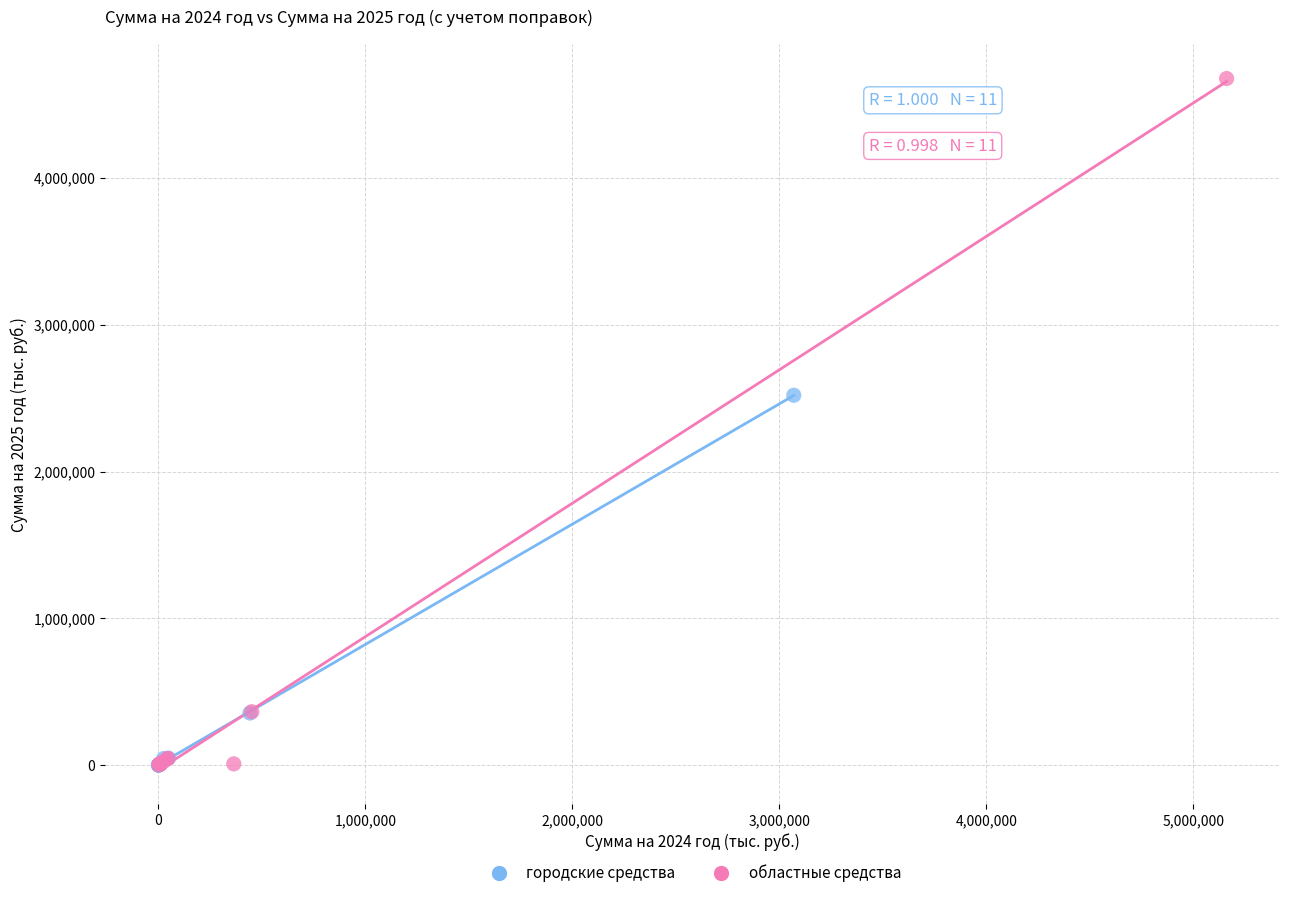

Which series contains the highest Y value?

областные средства